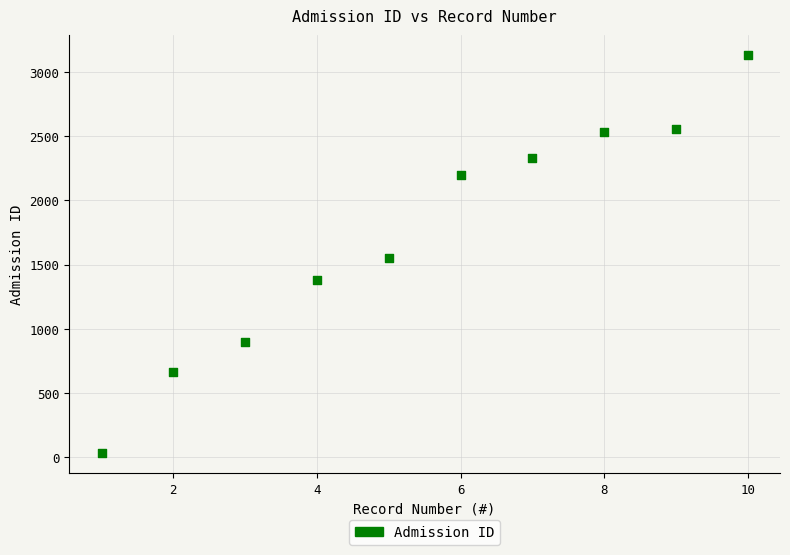

What is the average X value?

6